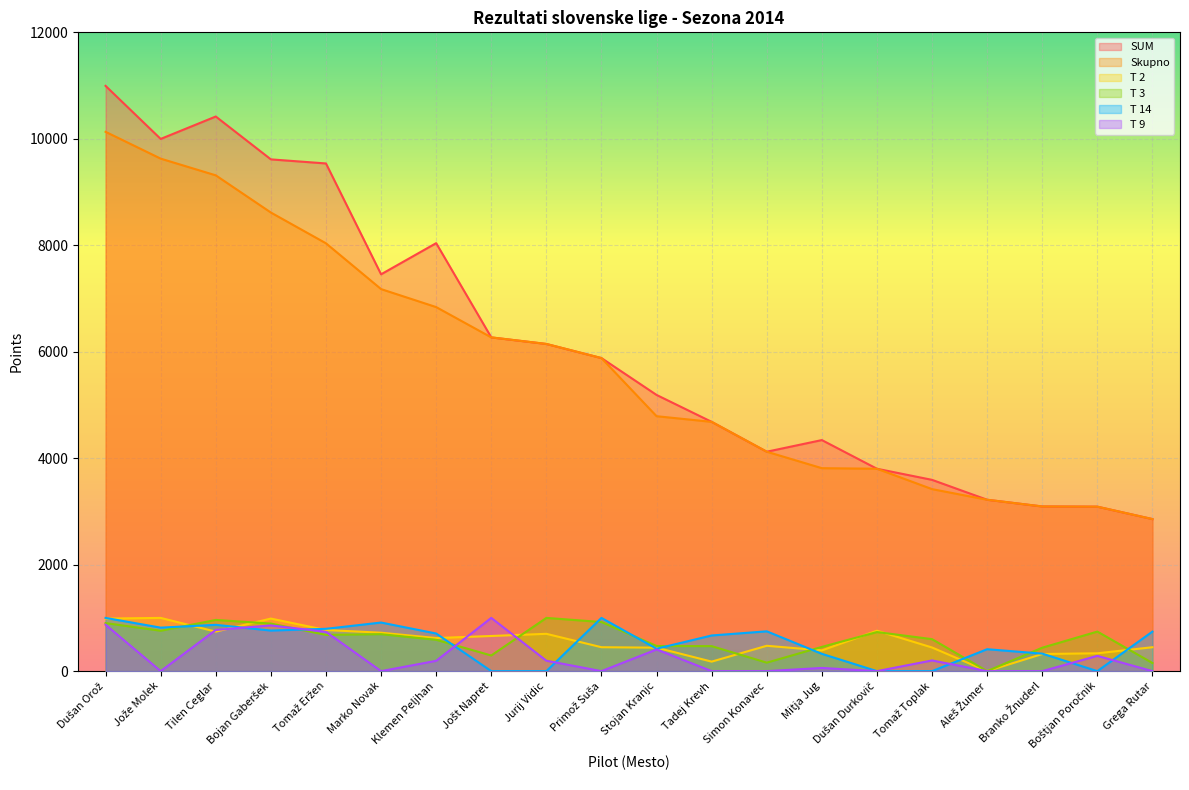

What is the label of the 18th point from the right?

Tilen Ceglar